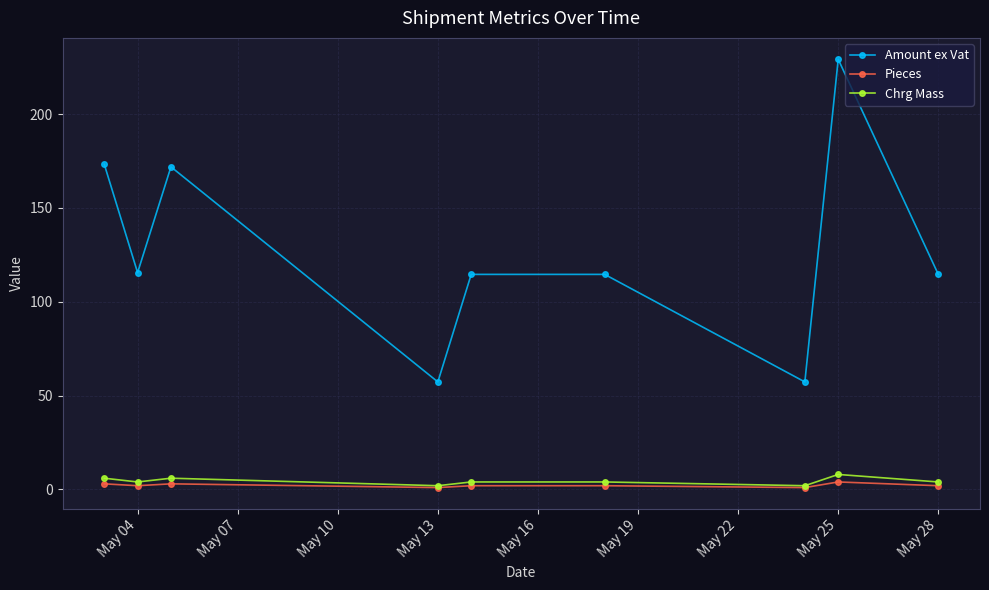

True or false: Amount ex Vat has more than 0 points higher than both neighbors.

True